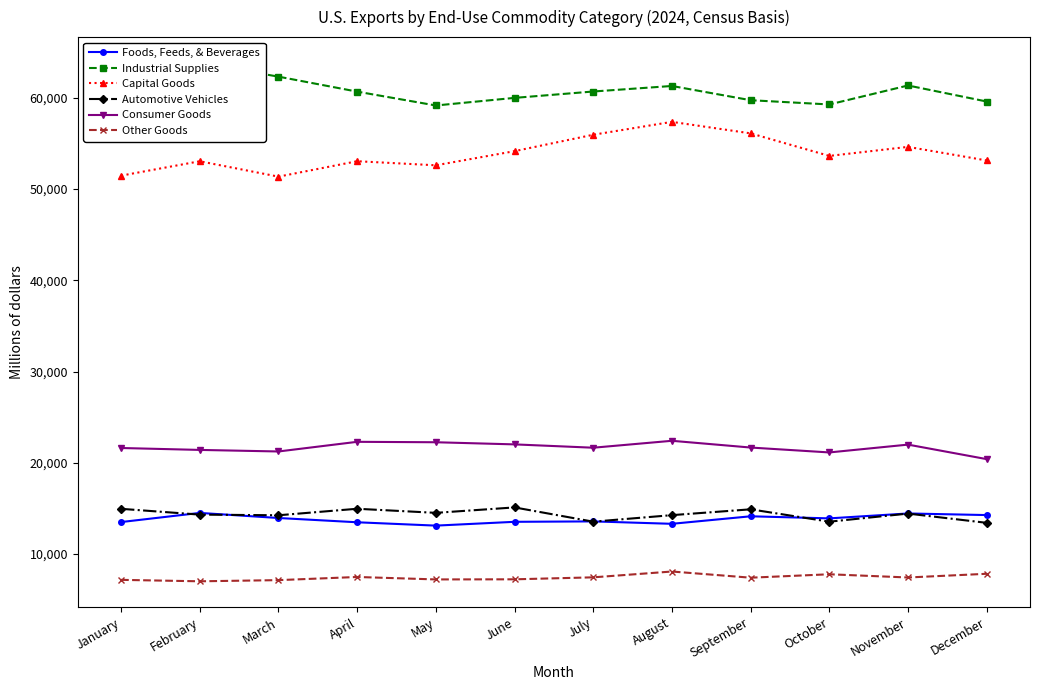

What value does the Foods, Feeds, & Beverages series have at February, to the nearest 50?

14500